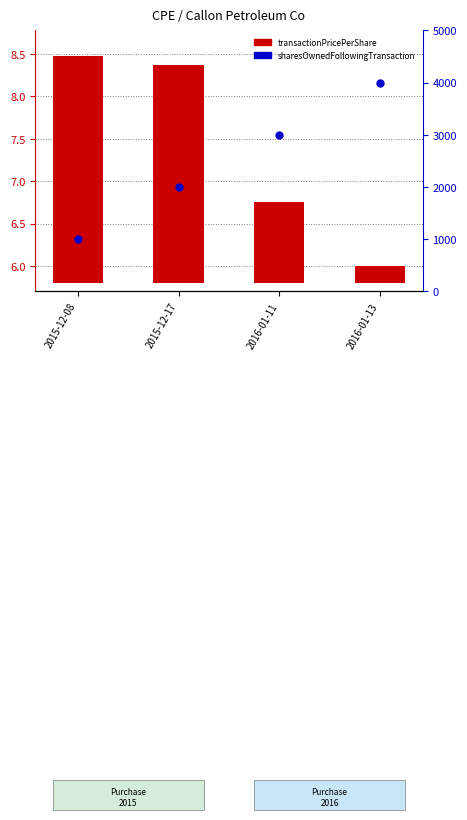

At how many categories does at least one series exceed 3012?

1